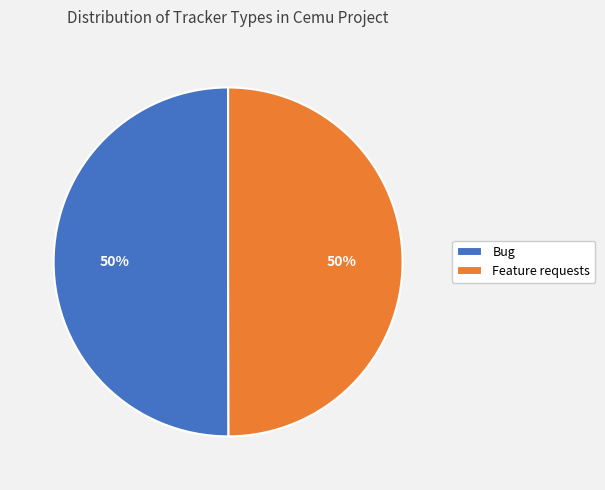

Count the number of slices in the pie.

2